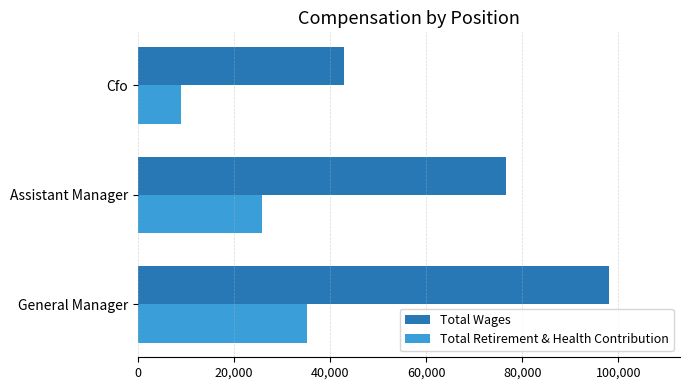

List the series in order of their overall mean, lowest first.

Total Retirement & Health Contribution, Total Wages